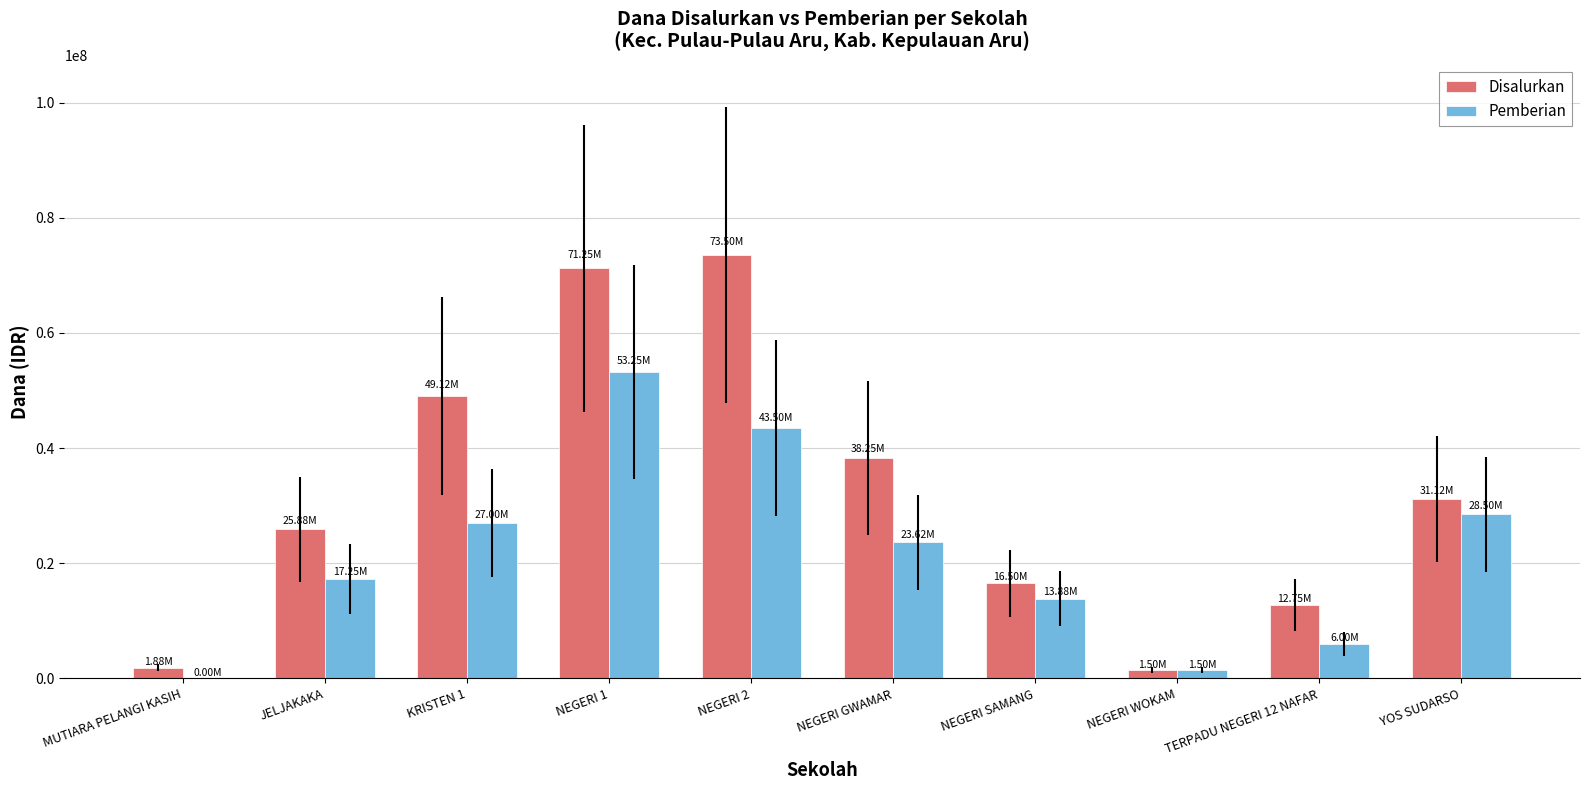

What are all the series names shown in the legend?

Disalurkan, Pemberian